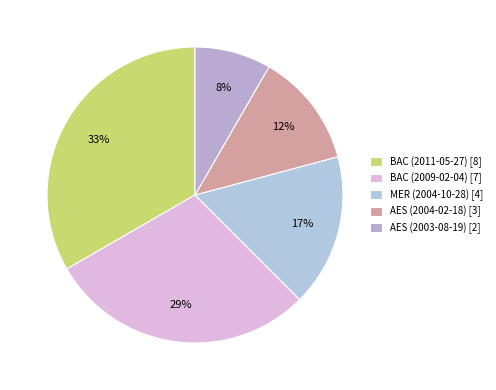

To the nearest percent, what portion does MER (2004-10-28) represent?

17%